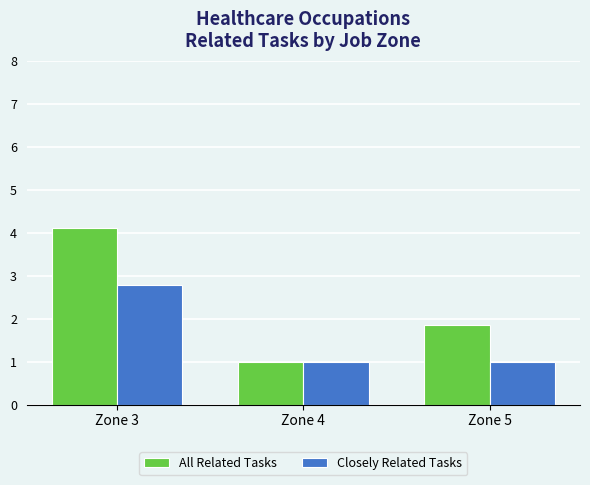

List the series in order of their peak value, lowest first.

Closely Related Tasks, All Related Tasks